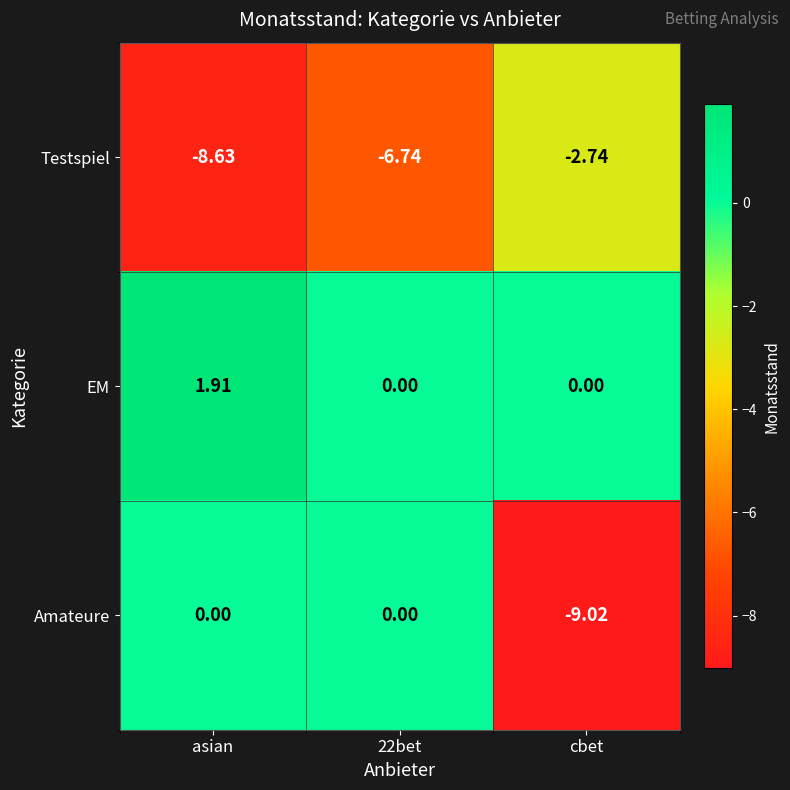

At which category does the chart reach its peak across all series?

asian